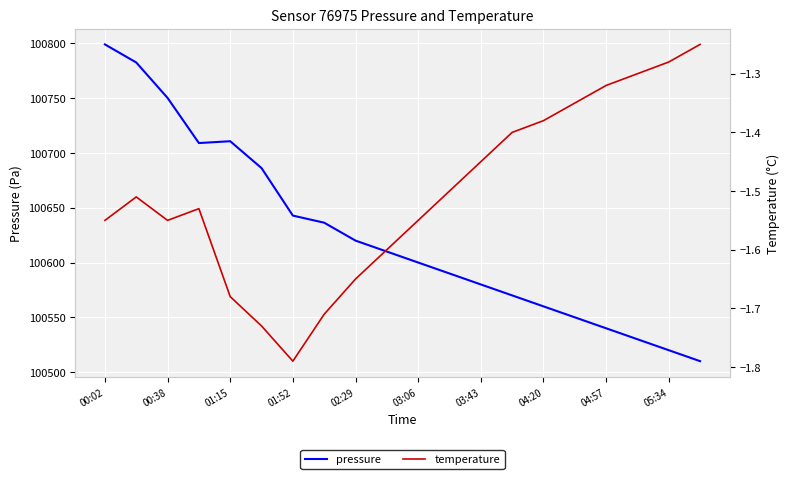

List the series in order of their overall mean, lowest first.

temperature, pressure